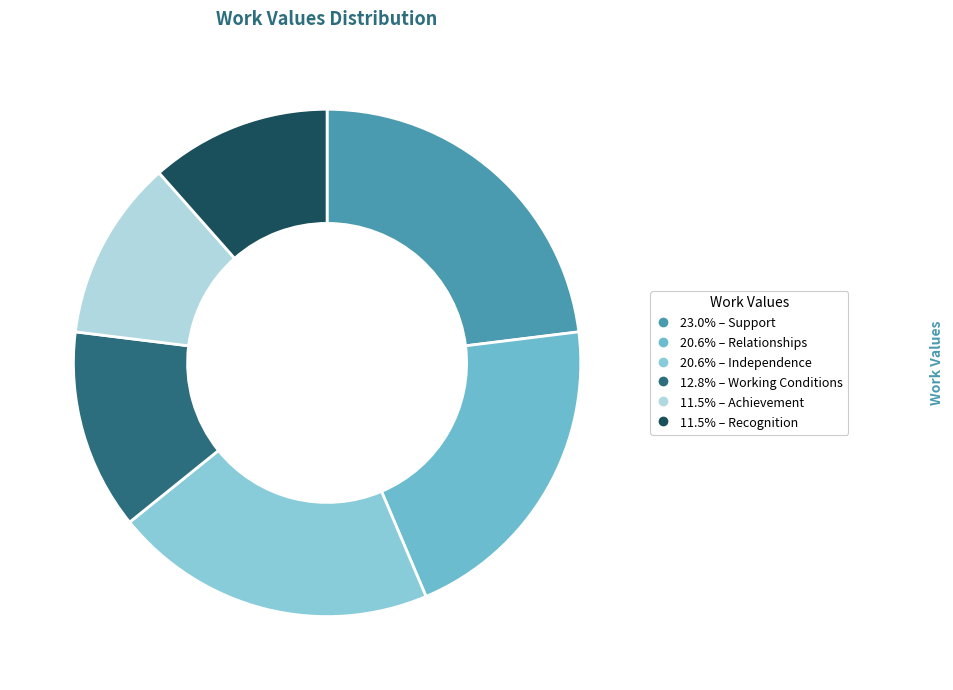

Which slice is the smallest?

Achievement